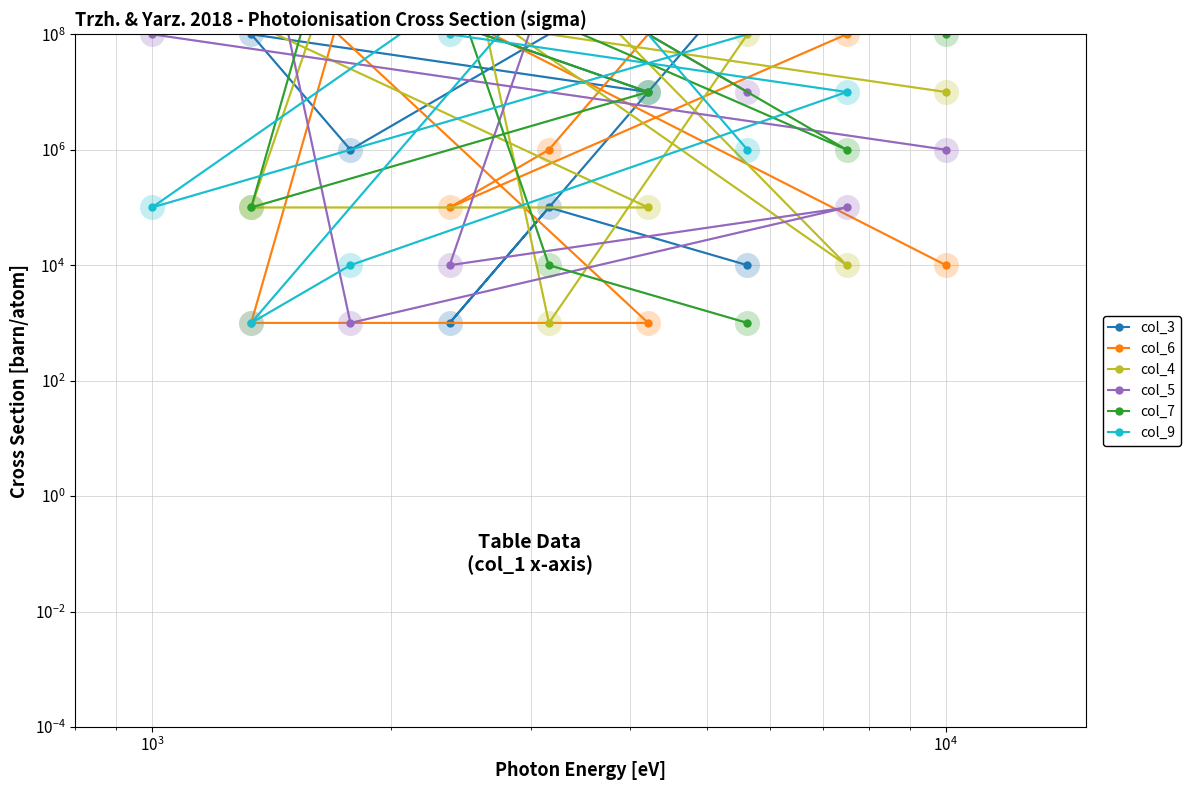

What is the difference between the maximum and minimum values in the col_4 series?

99999999000